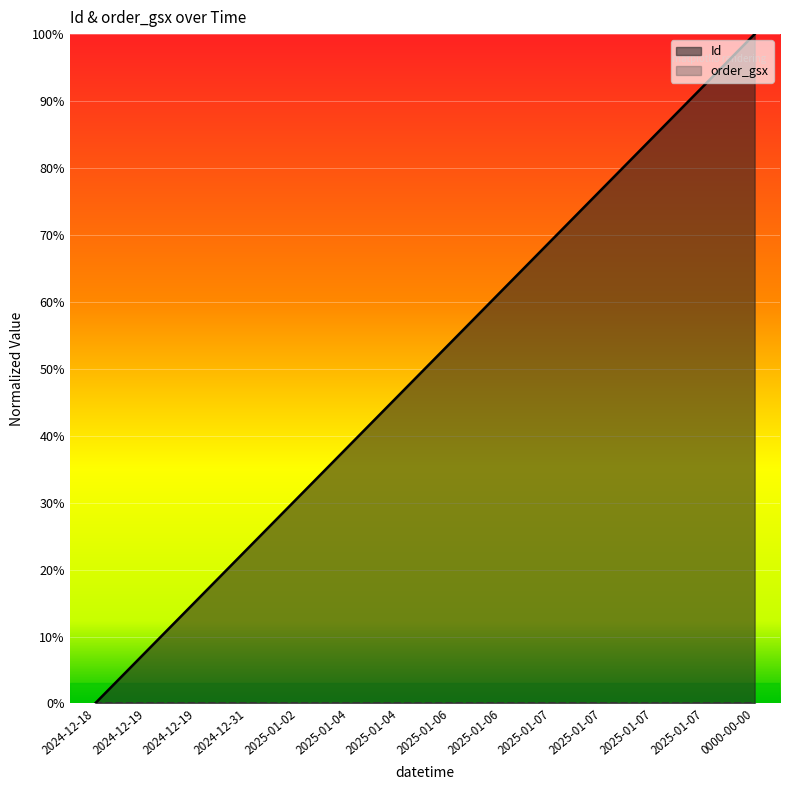

What is the approximate value at 2024-12-19?

0.1